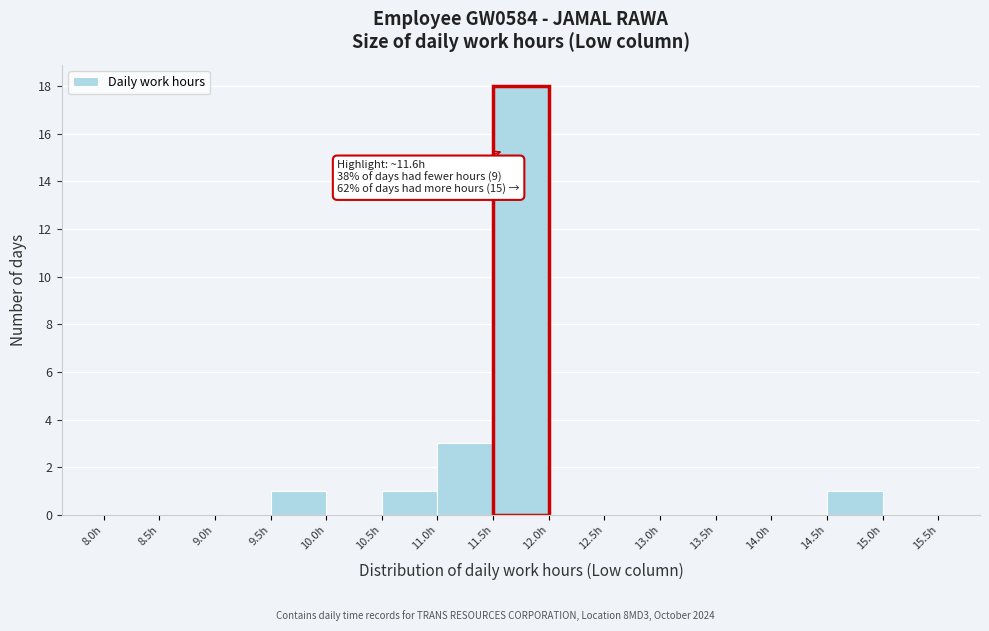

Which range on the x-axis has the tallest bar?

11.5 to 12.0